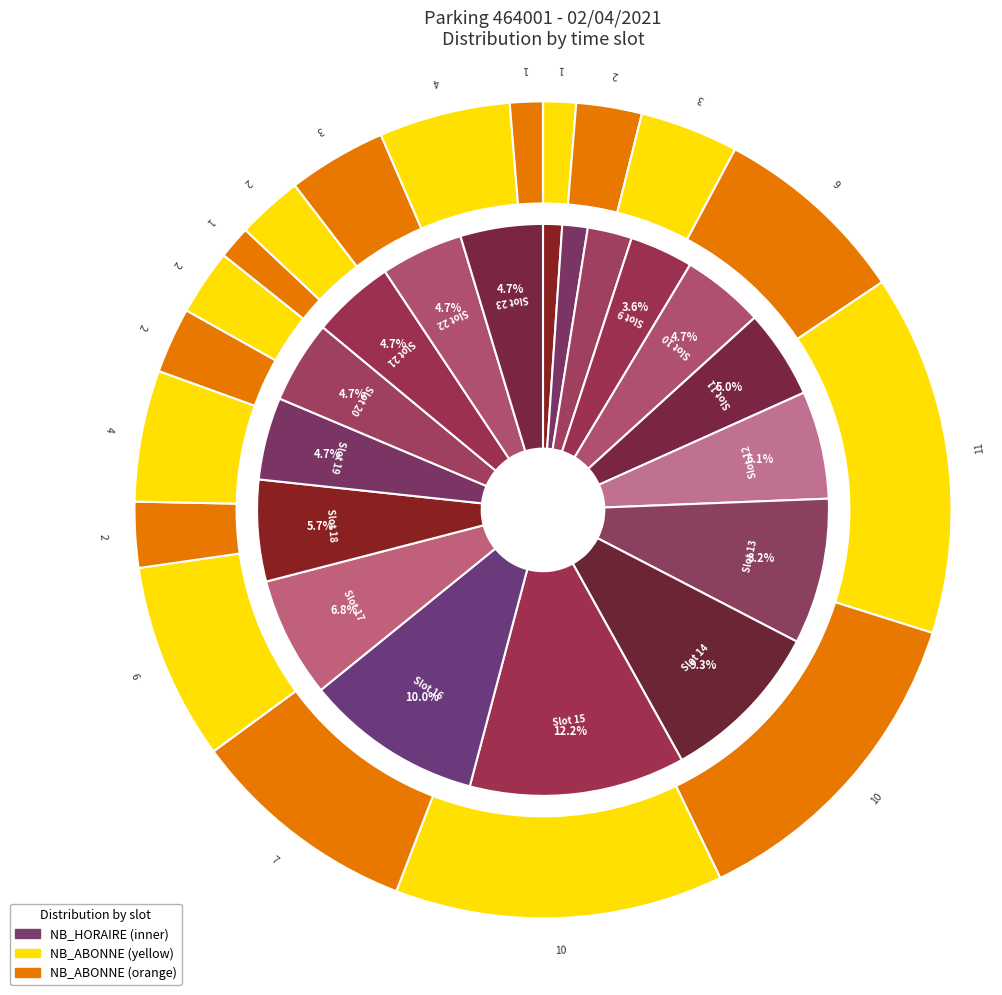

What percentage do 4 and 21 together represent?

5.7%